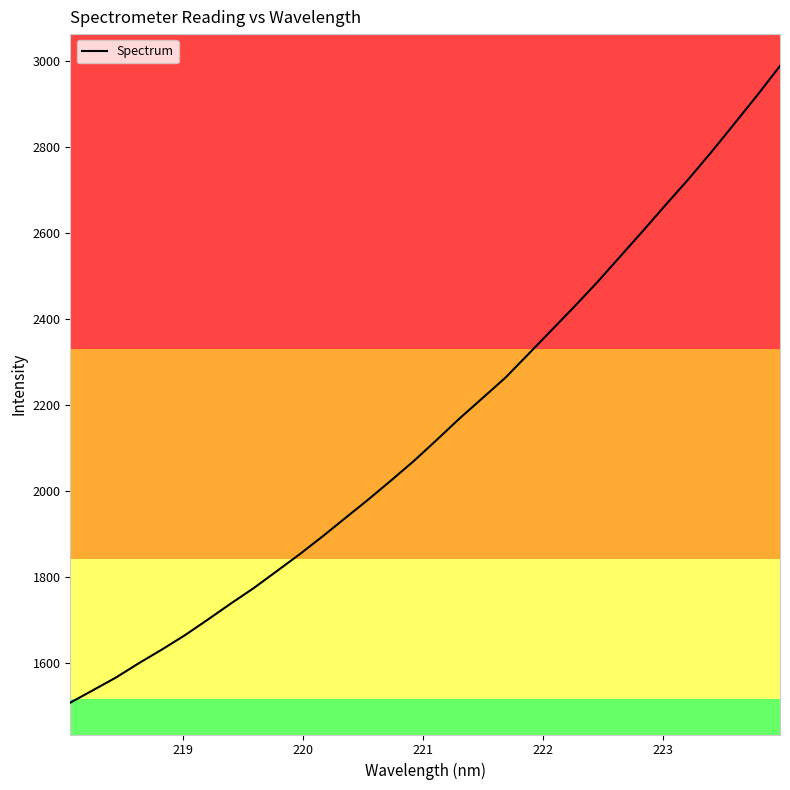

What is the greatest value displayed?

2988.9